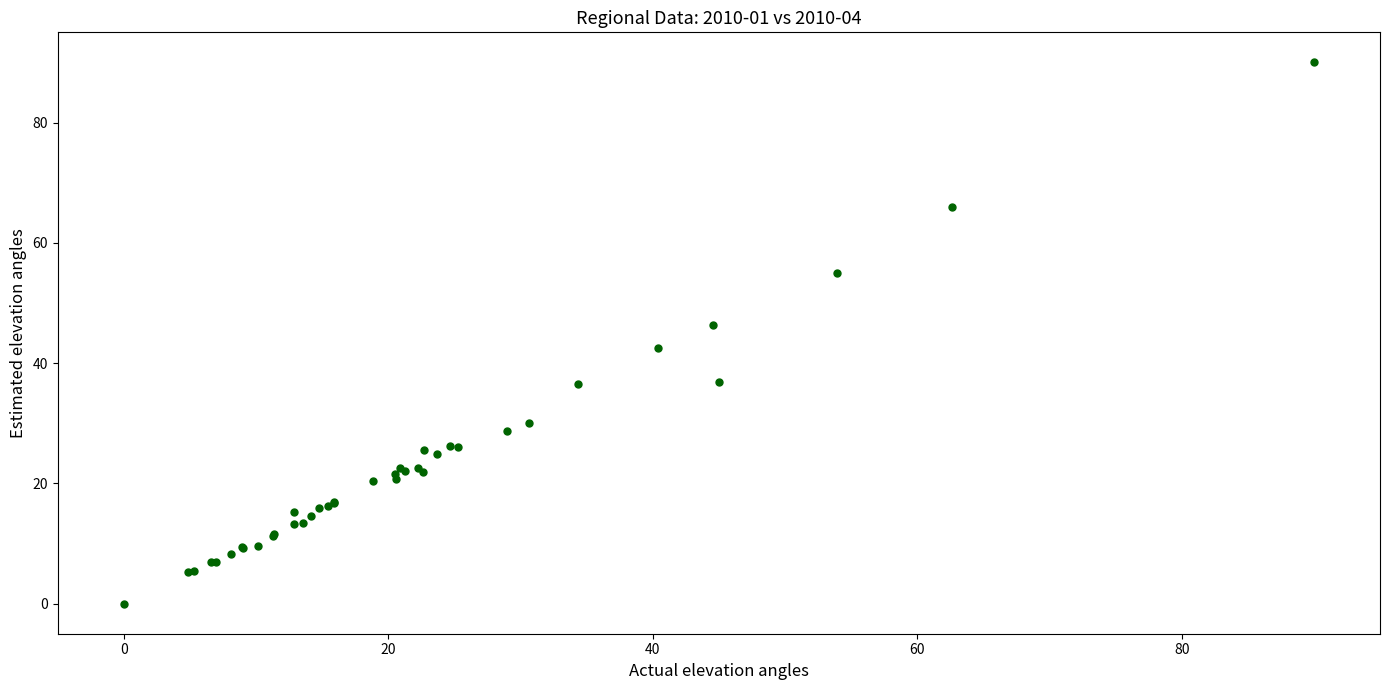

What Y value in the scatter plot is closest to 45?

46.3